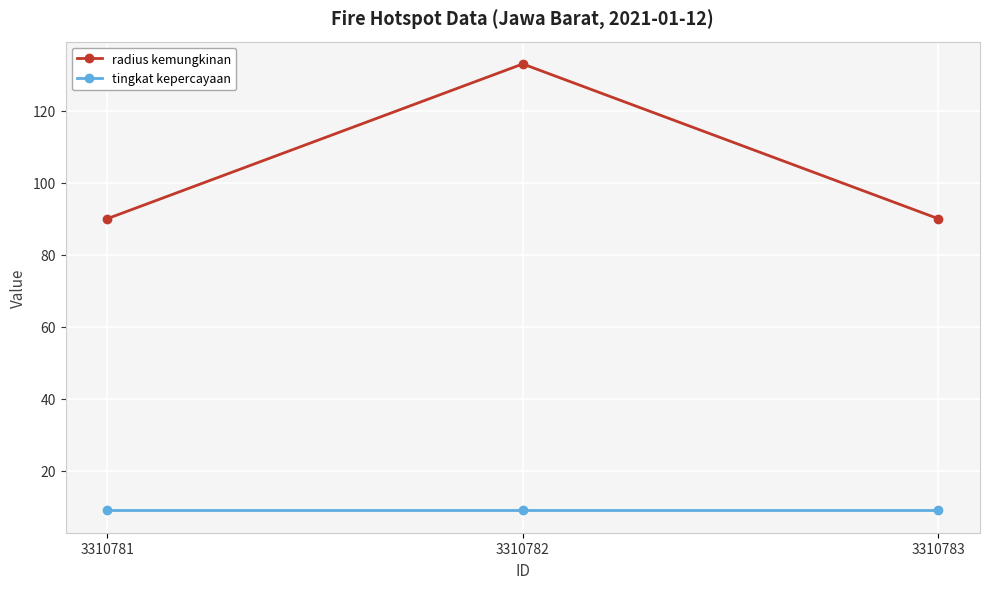

The tingkat kepercayaan series shows 9 at 3310781. True or false?

True